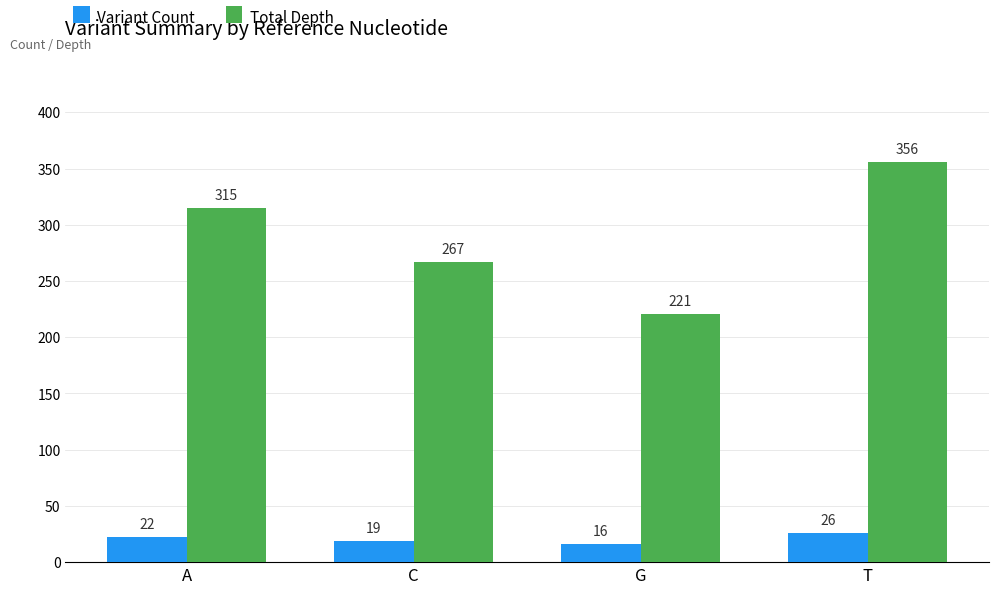

At which label is Total Depth closest to 288?

C